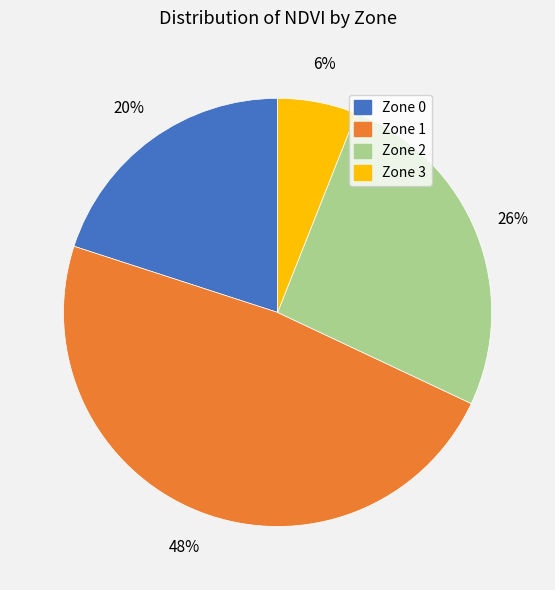

What percentage is the Zone 3 slice, to the nearest percent?

6%